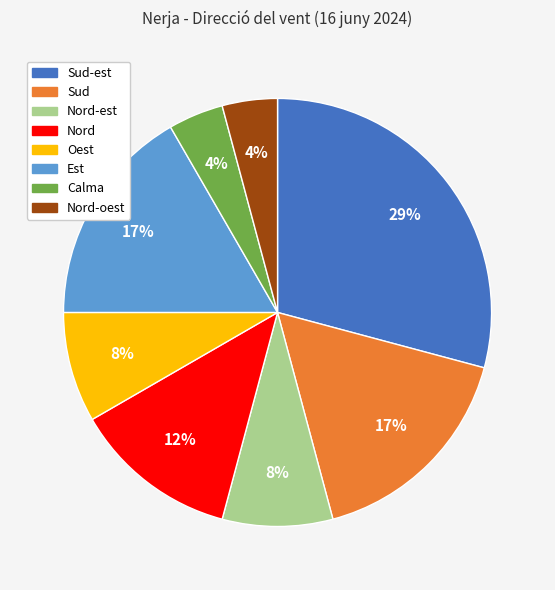

Which slice is the largest?

Sud-est